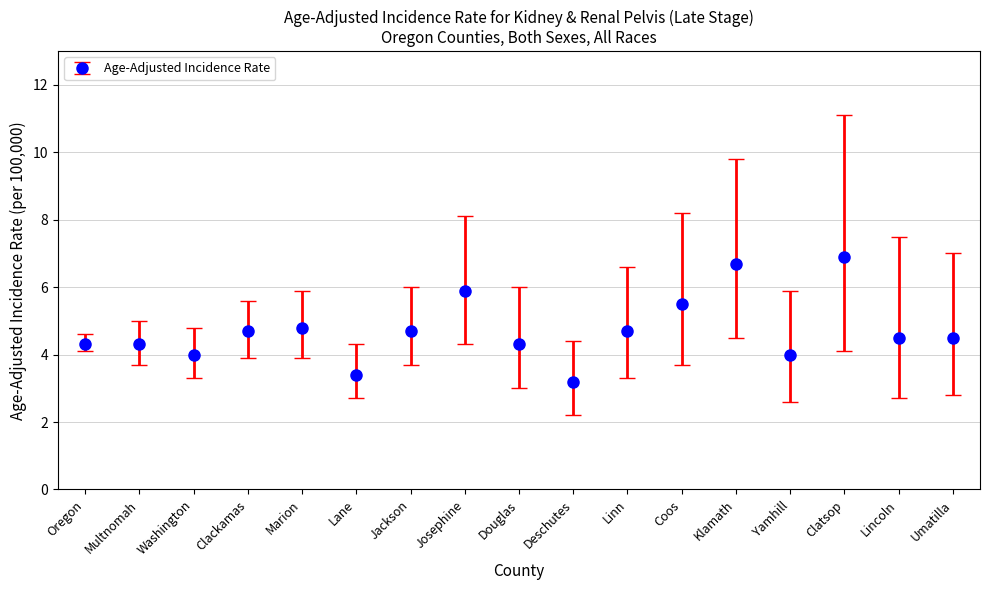

What value does the data have at Jackson?

4.7